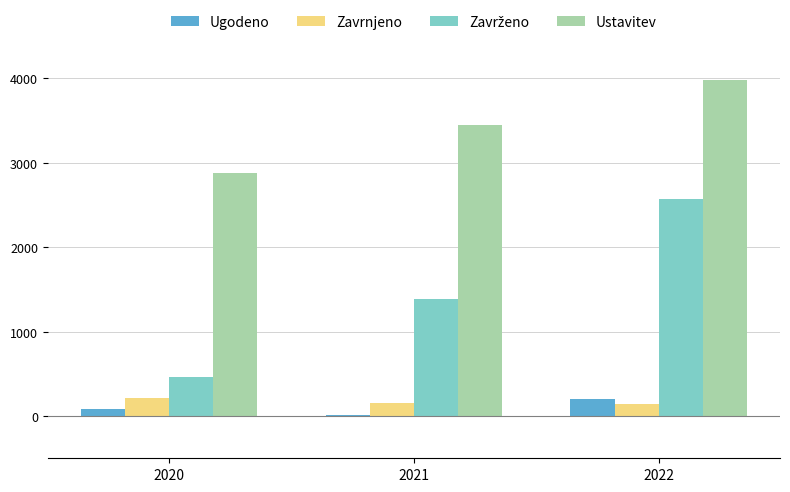

What is the value of the Ugodeno bar at the 2nd from the left?

17